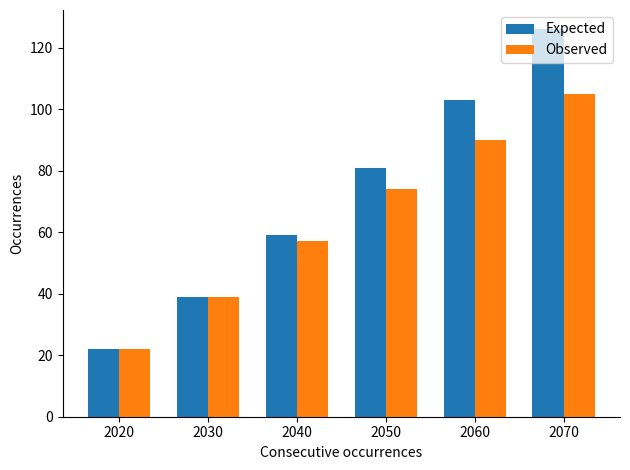

Which series has the largest total across all categories?

Expected